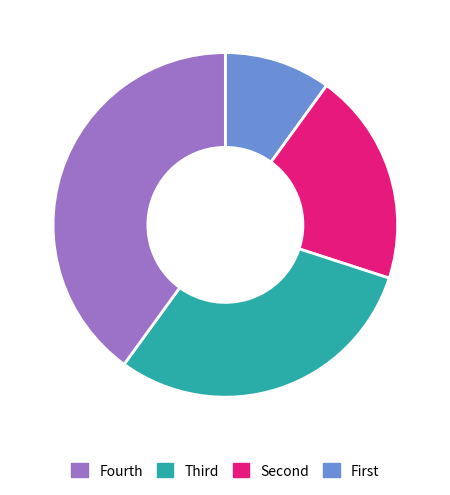

Is there a majority slice in this chart?

No